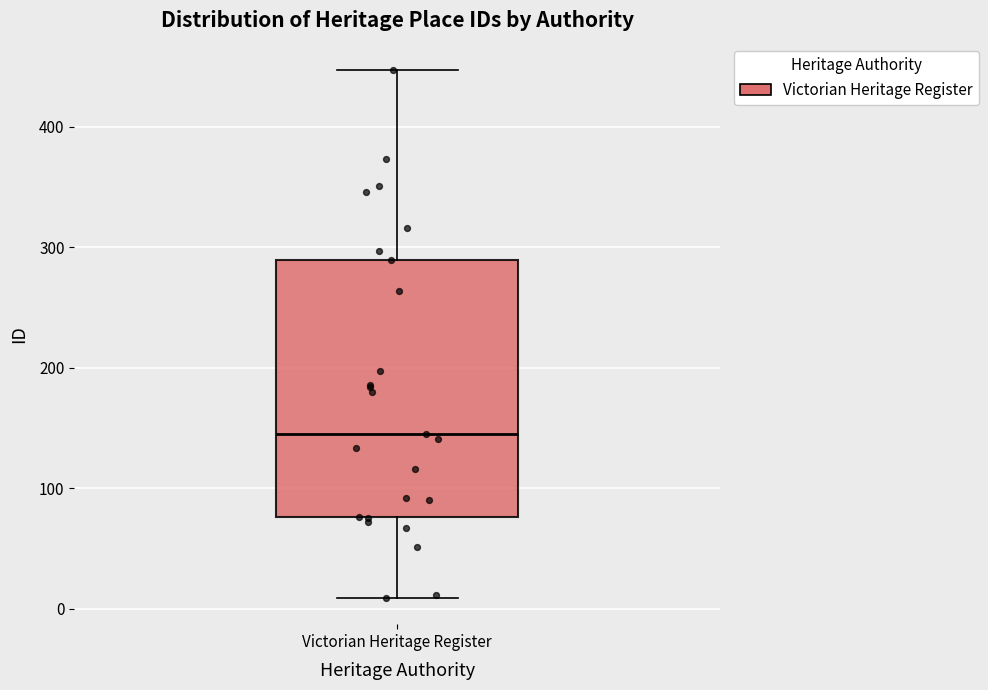

Where is the lower edge of the box for Victorian Heritage Register on the y-axis? The values are not printed on the chart, so give them approximately, as read against the axis.

80